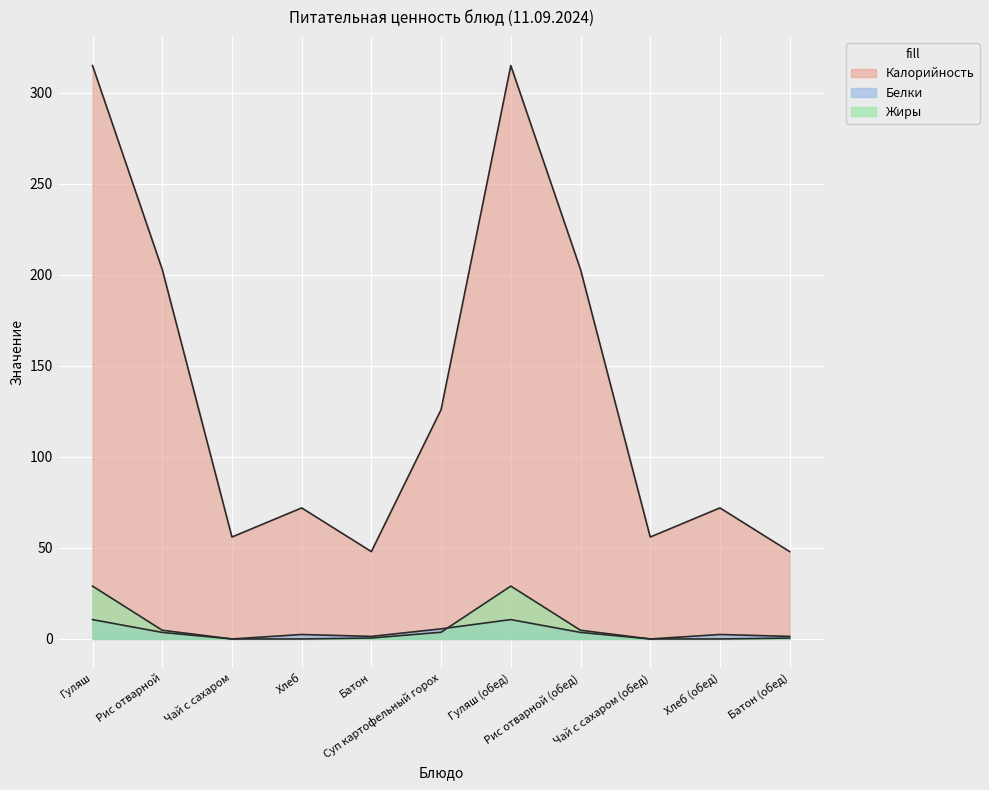

Reading left to right, what are all the values shown in this chart?

Калорийность: Гуляш=315.0	Рис отварной=203.0	Чай с сахаром=56.0	Хлеб=72.0	Батон=48.0	Суп картофельный горох=126.0	Гуляш (обед)=315.0	Рис отварной (обед)=203.0	Чай с сахаром (обед)=56.0	Хлеб (обед)=72.0	Батон (обед)=48.0
Белки: Гуляш=10.6	Рис отварной=3.6	Чай с сахаром=0.0	Хлеб=2.5	Батон=1.4	Суп картофельный горох=5.6	Гуляш (обед)=10.6	Рис отварной (обед)=3.6	Чай с сахаром (обед)=0.0	Хлеб (обед)=2.5	Батон (обед)=1.4
Жиры: Гуляш=29.0	Рис отварной=4.8	Чай с сахаром=0.0	Хлеб=0.0	Батон=0.5	Суп картофельный горох=3.7	Гуляш (обед)=29.0	Рис отварной (обед)=4.8	Чай с сахаром (обед)=0.0	Хлеб (обед)=0.0	Батон (обед)=0.5